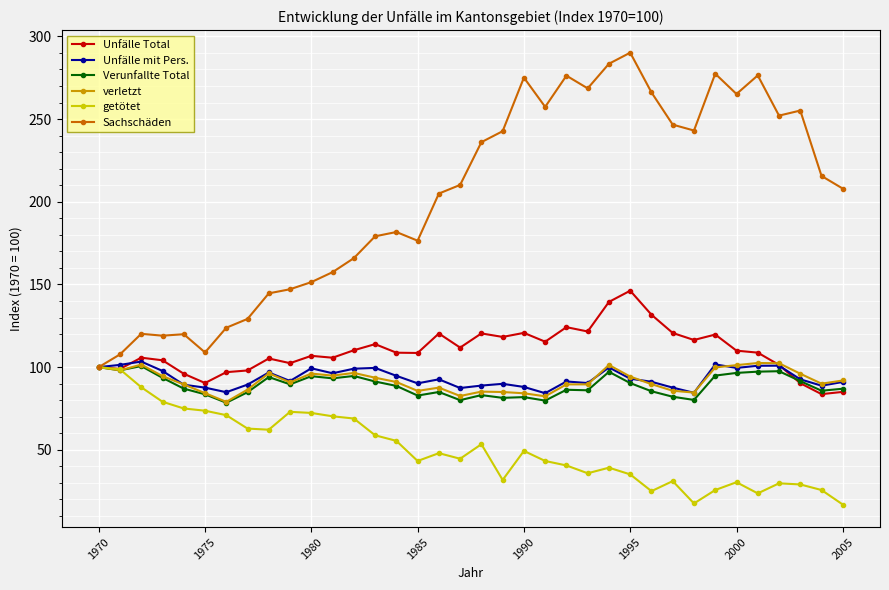

What is the maximum value for Verunfallte Total?

100.6